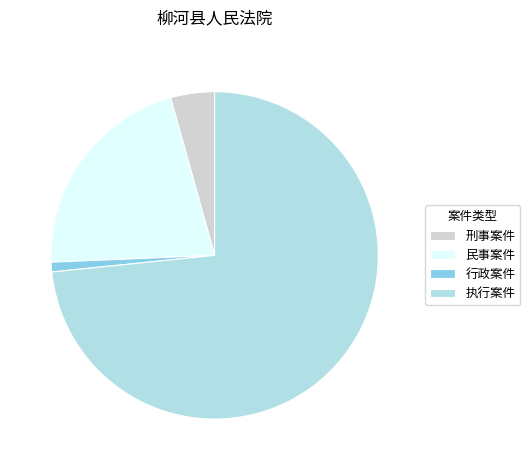

What is the majority slice?

执行案件